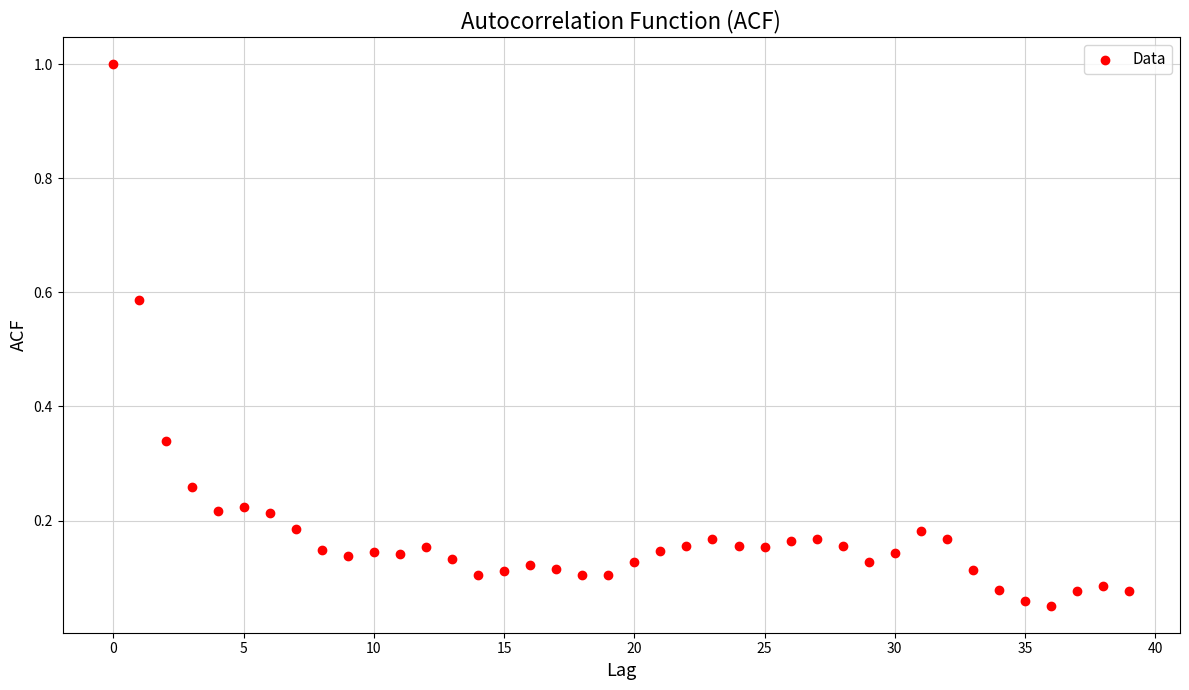

What is the range of Y values (max minus min)?

0.9